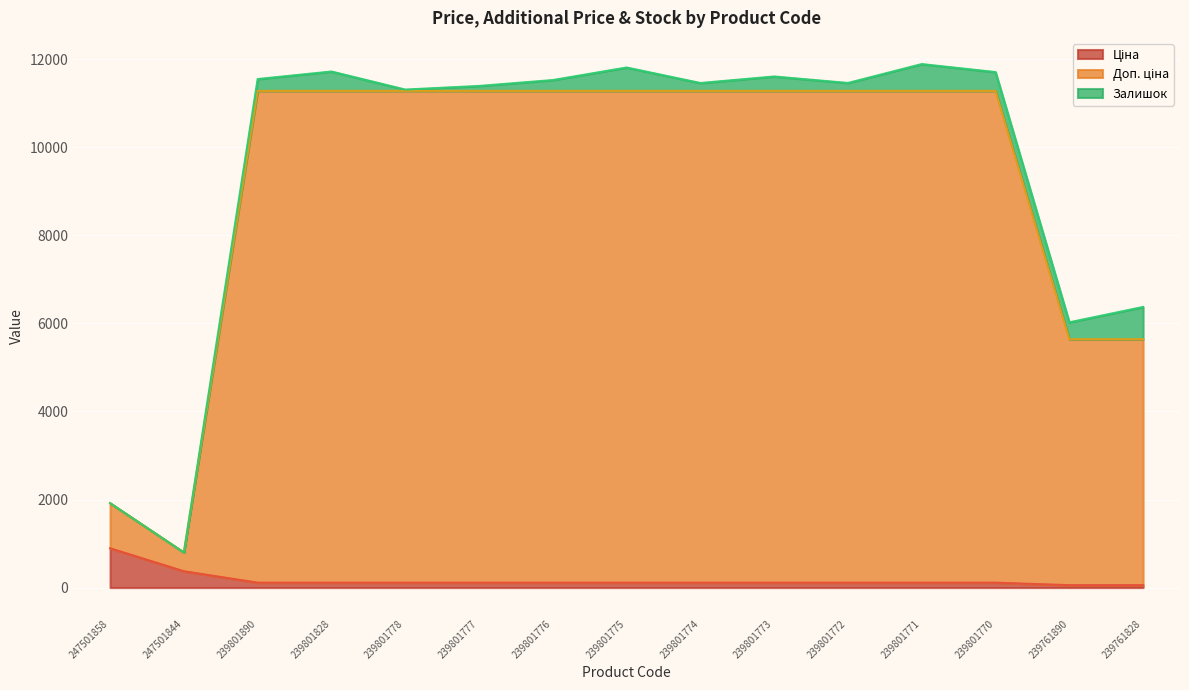

What is the approximate value of Доп. ціна at 239801774?

11280.7